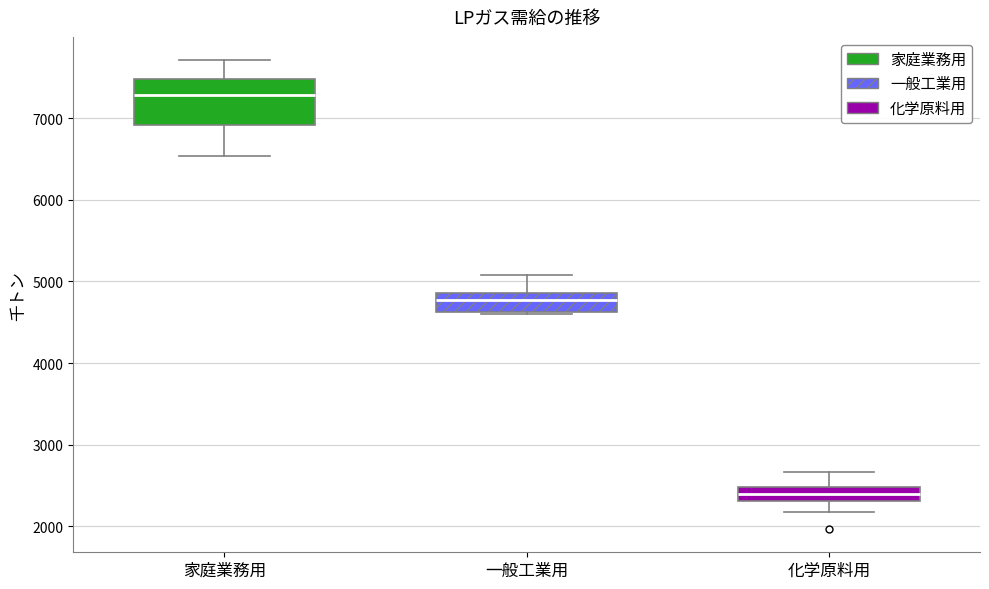

Comparing the boxes themselves (not the whiskers), which one is the tallest?

家庭業務用